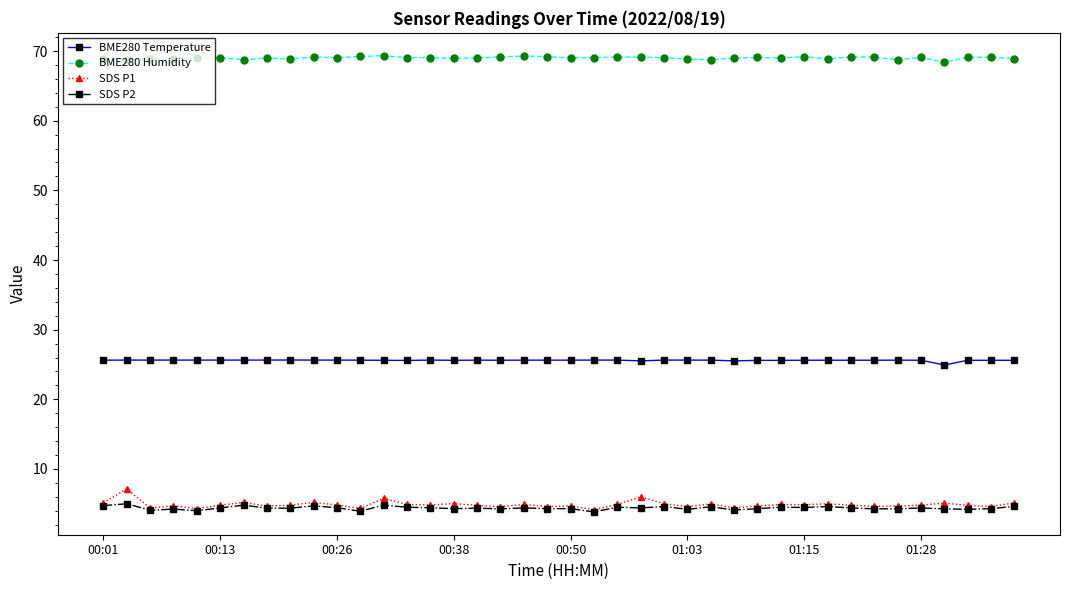

What is the sum of all SDS P2 values?

175.5